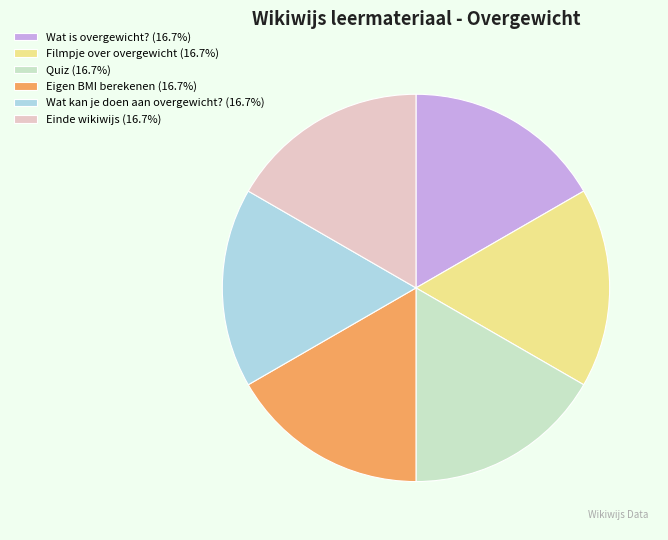

Does Wat kan je doen aan overgewicht? (16.7%) account for over 50% of the chart?

No